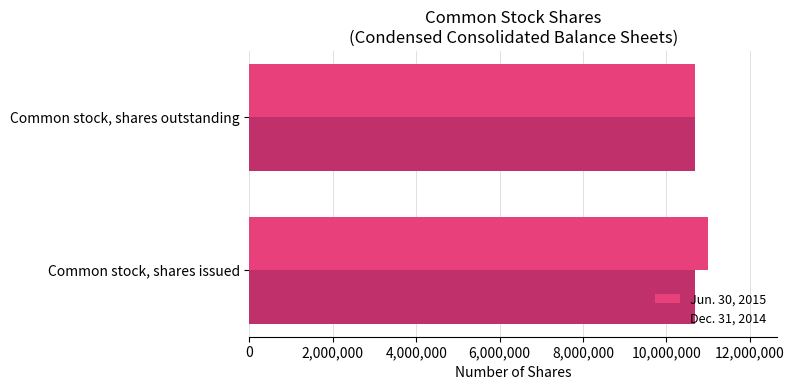

Rank the series by their average value, from lowest to highest.

Dec. 31, 2014, Jun. 30, 2015